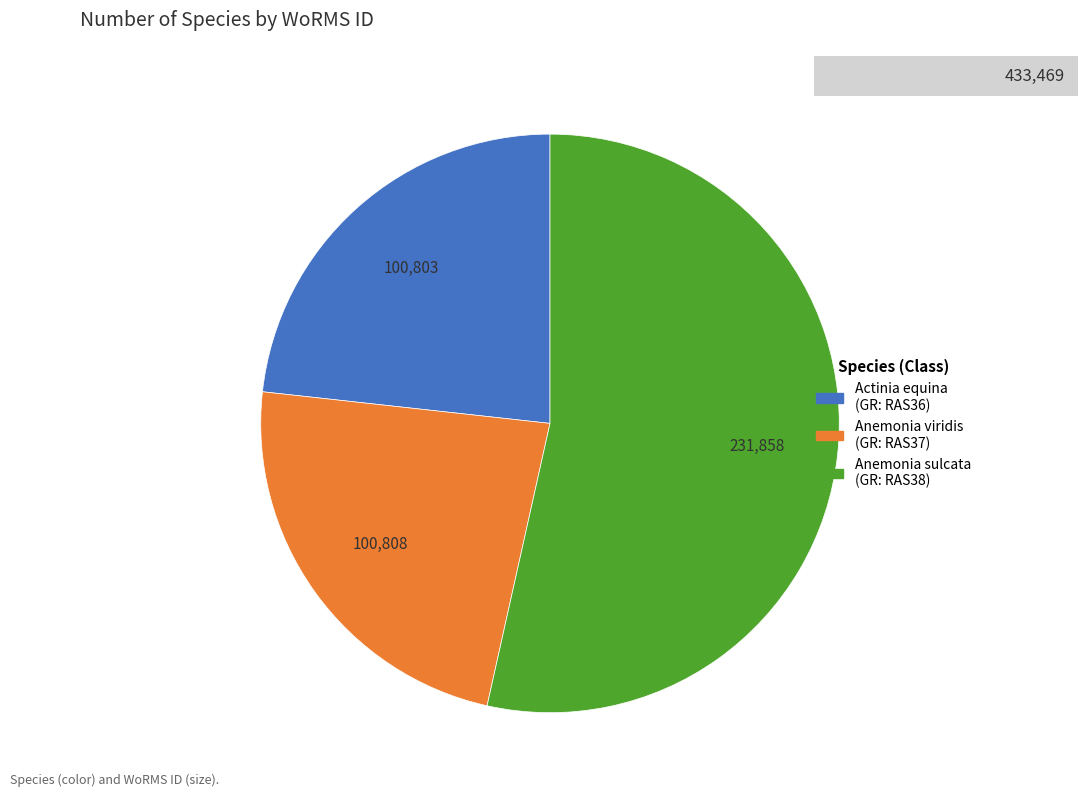

Which category has the biggest portion of the pie?

Anemonia sulcata